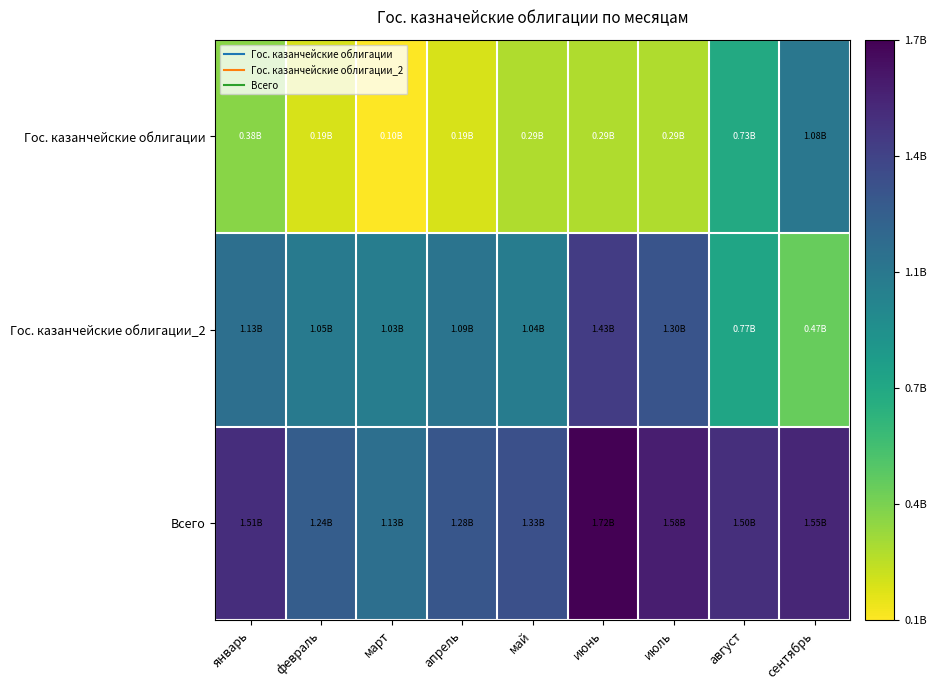

Reading left to right, extract all data points from this chart.

Гос. казанчейские облигации: январь=381264654.9	февраль=190632327.4	март=95316163.7	апрель=190632327.4	май=286583741.4	июнь=286583741.4	июль=286556063.1	август=733579166.5	сентябрь=1076906325.5
Гос. казанчейские облигации_2: январь=1129140000.0	февраль=1050760000.0	март=1031520000.0	апрель=1093560000.0	май=1038470000.0	июнь=1434280000.0	июль=1296330000.0	август=765680000.0	сентябрь=470400000.0
Всего: январь=1510404654.9	февраль=1241392327.4	март=1126836163.7	апрель=1284192327.4	май=1325053741.4	июнь=1720863741.4	июль=1582886063.1	август=1499259166.5	сентябрь=1547306325.5